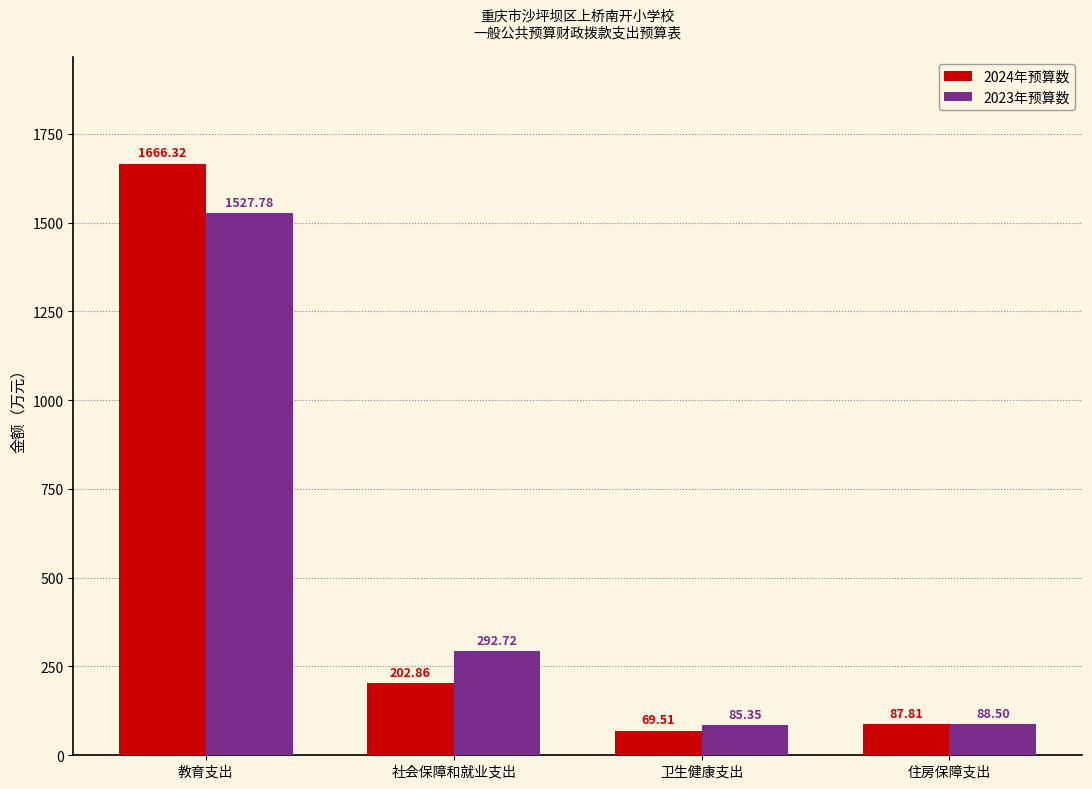

What are all the series names shown in the legend?

2024年预算数, 2023年预算数